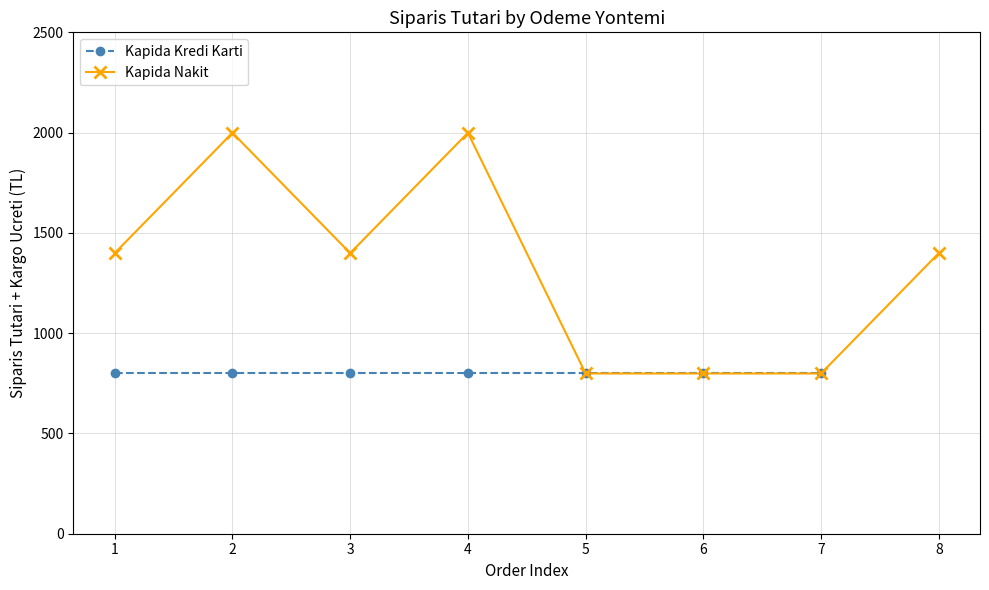

The chart shows a value of 799 at 4. True or false?

True